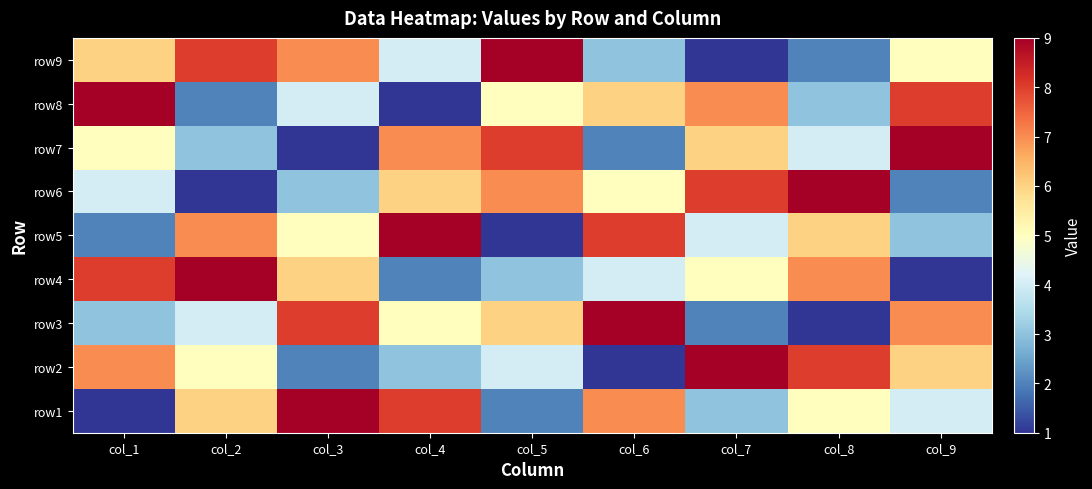

Reading left to right, list all the values displayed in this chart.

row1: col_1=1	col_2=6	col_3=9	col_4=8	col_5=2	col_6=7	col_7=3	col_8=5	col_9=4
row2: col_1=7	col_2=5	col_3=2	col_4=3	col_5=4	col_6=1	col_7=9	col_8=8	col_9=6
row3: col_1=3	col_2=4	col_3=8	col_4=5	col_5=6	col_6=9	col_7=2	col_8=1	col_9=7
row4: col_1=8	col_2=9	col_3=6	col_4=2	col_5=3	col_6=4	col_7=5	col_8=7	col_9=1
row5: col_1=2	col_2=7	col_3=5	col_4=9	col_5=1	col_6=8	col_7=4	col_8=6	col_9=3
row6: col_1=4	col_2=1	col_3=3	col_4=6	col_5=7	col_6=5	col_7=8	col_8=9	col_9=2
row7: col_1=5	col_2=3	col_3=1	col_4=7	col_5=8	col_6=2	col_7=6	col_8=4	col_9=9
row8: col_1=9	col_2=2	col_3=4	col_4=1	col_5=5	col_6=6	col_7=7	col_8=3	col_9=8
row9: col_1=6	col_2=8	col_3=7	col_4=4	col_5=9	col_6=3	col_7=1	col_8=2	col_9=5